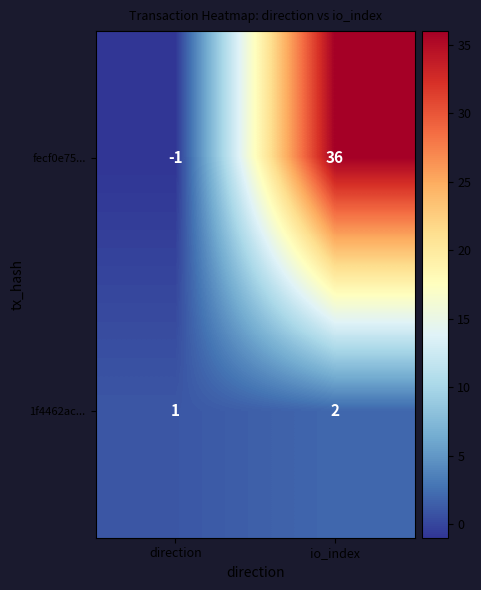

At which label does fecf0e75... reach its minimum?

direction